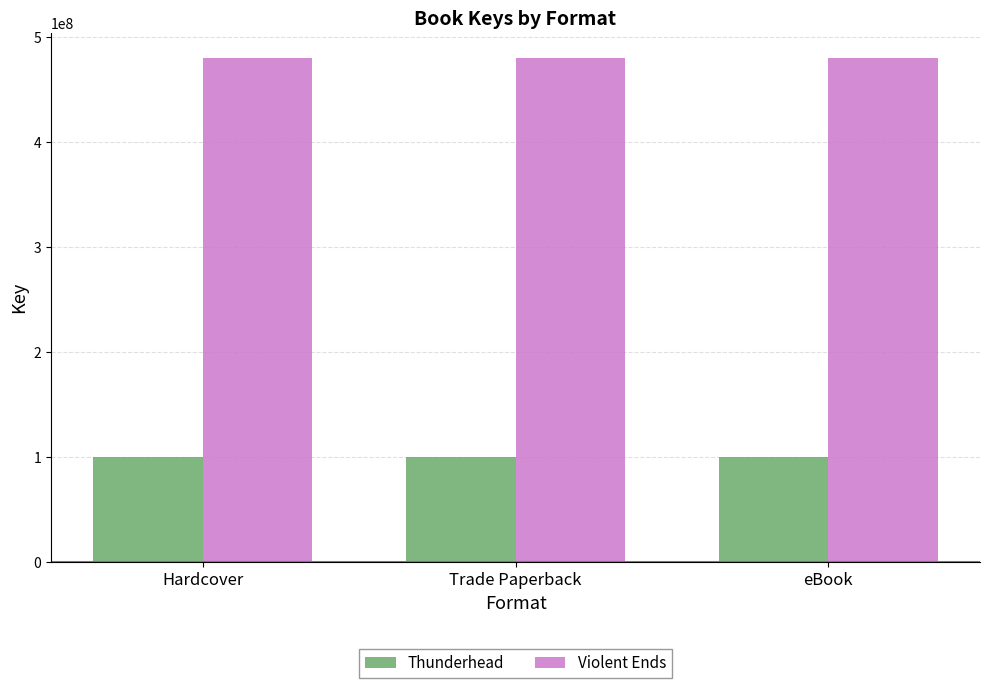

What is the highest value of the Violent Ends series?

479823994